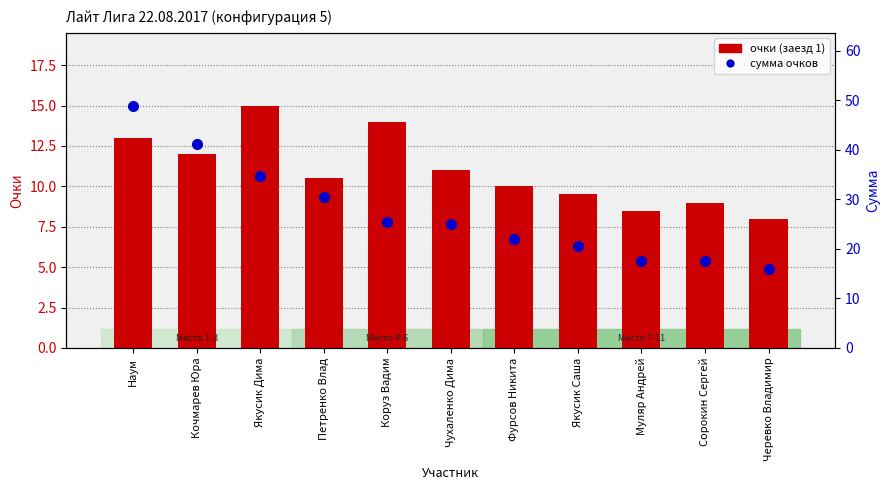

What is the total value across all series at Чухаленко Дима?

36.0